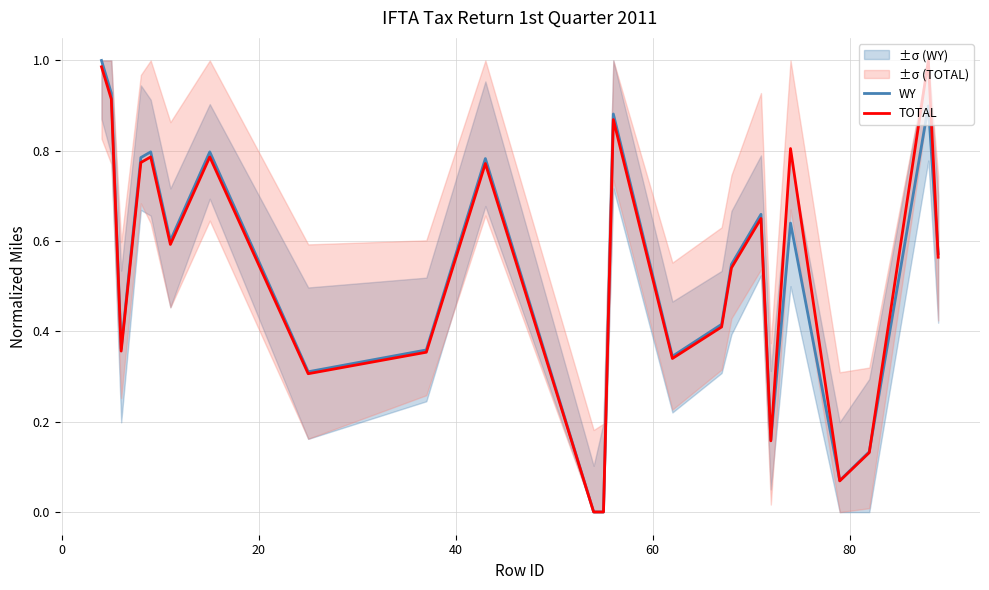

Reading left to right, transcribe all the data shown in this chart.

WY: 1.0	0.9	0.4	0.8	0.8	0.6	0.8	0.3	0.4	0.8	0.0	0.0	0.9	0.3	0.4	0.5	0.7	0.2	0.6	0.1	0.1	0.9	0.6
TOTAL: 1.0	0.9	0.4	0.8	0.8	0.6	0.8	0.3	0.4	0.8	0.0	0.0	0.9	0.3	0.4	0.5	0.7	0.2	0.8	0.1	0.1	1.0	0.6